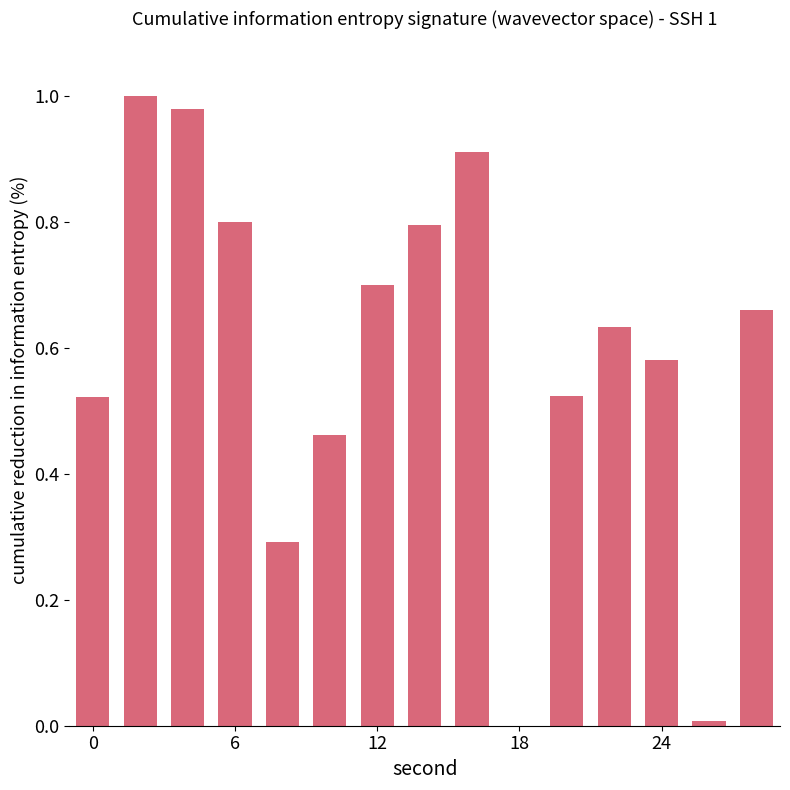

What is the sum of all values?

8.9